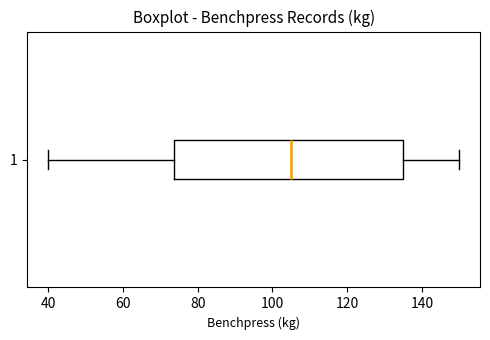

Read this box plot against the x-axis: the position of the median line, the range covered by the box, and the ends of both whiskers. The values are not printed on the chart, so give them approximately, as read against the axis.

median 106, box 74 to 136, whiskers 40 to 150